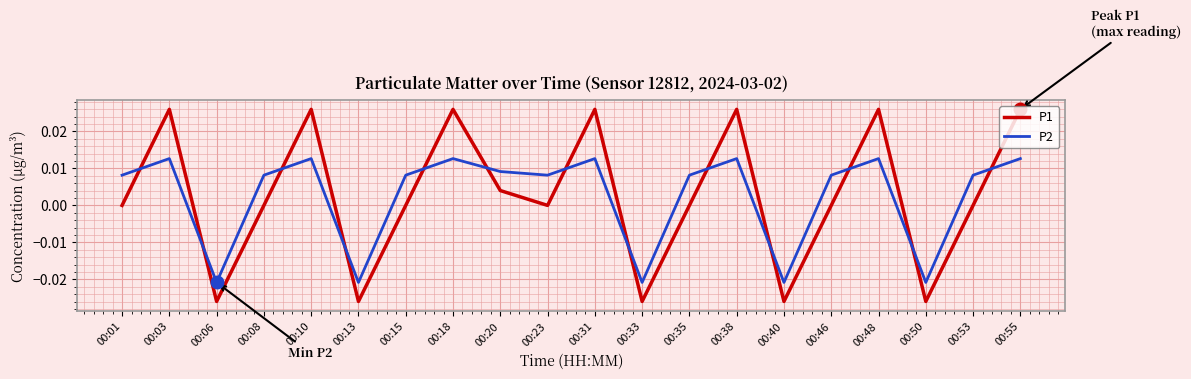

Is the value of P1 at 00:20 greater than the value of P2 at 00:55?

No